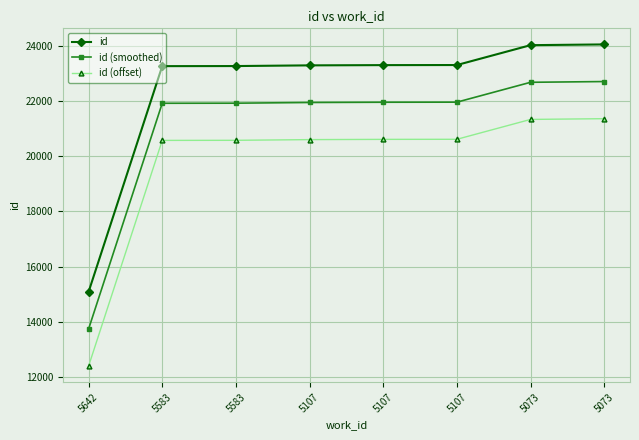

Which series has the largest range (max minus min)?

id (smoothed)